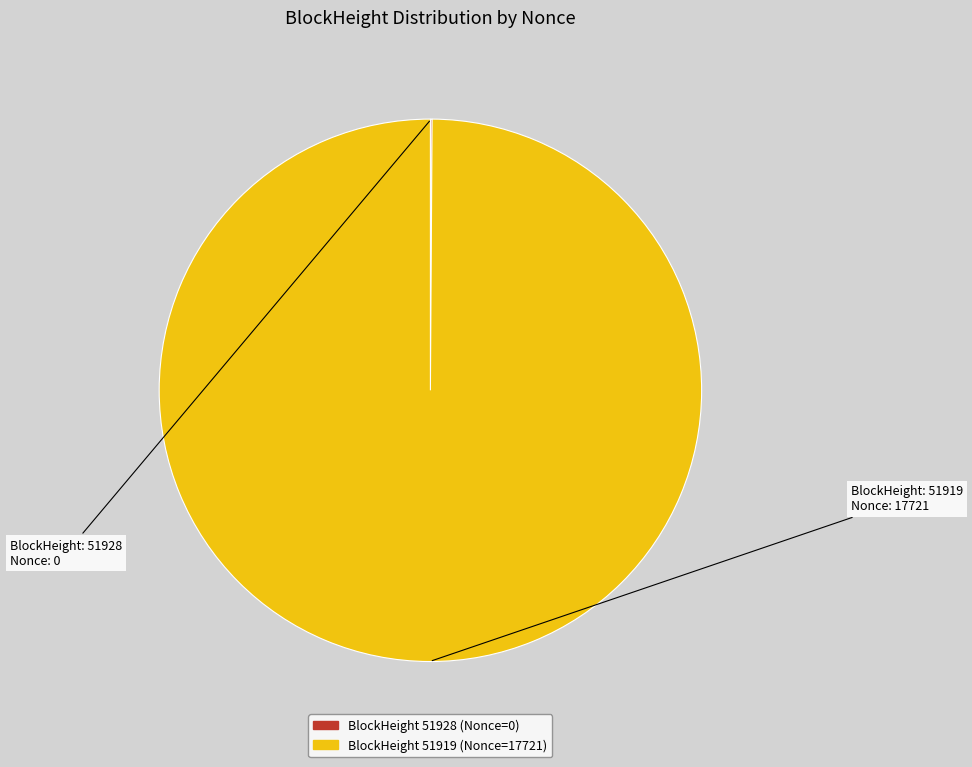

Does any single category account for the majority?

Yes